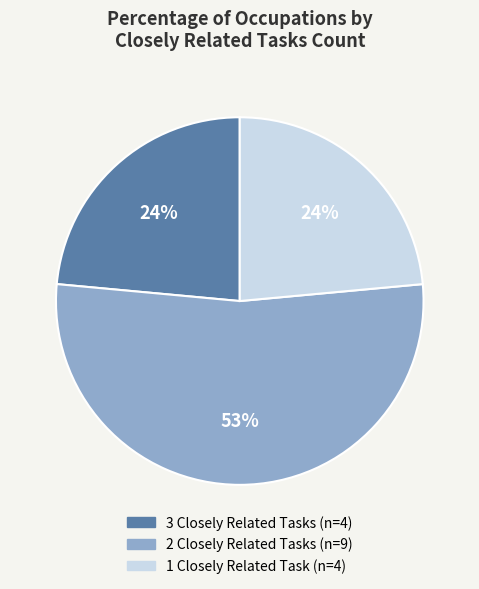

To the nearest percent, what is the difference between the largest and smallest slice percentages?

29%